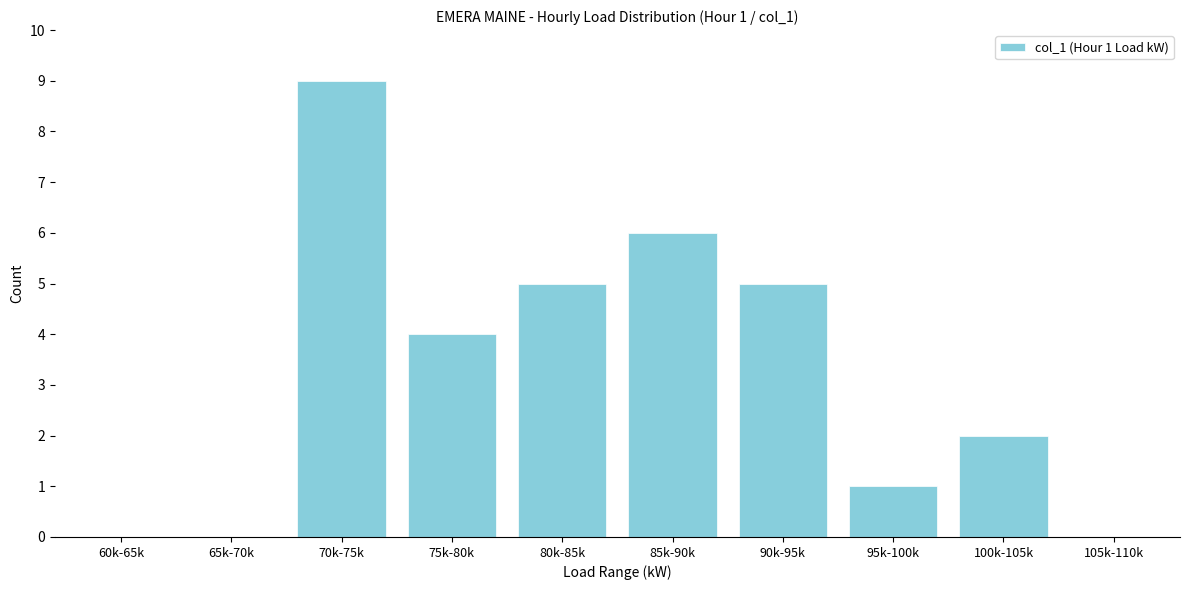

Reading left to right, list all the values displayed in this chart.

60k-65k=0	65k-70k=0	70k-75k=9	75k-80k=4	80k-85k=5	85k-90k=6	90k-95k=5	95k-100k=1	100k-105k=2	105k-110k=0